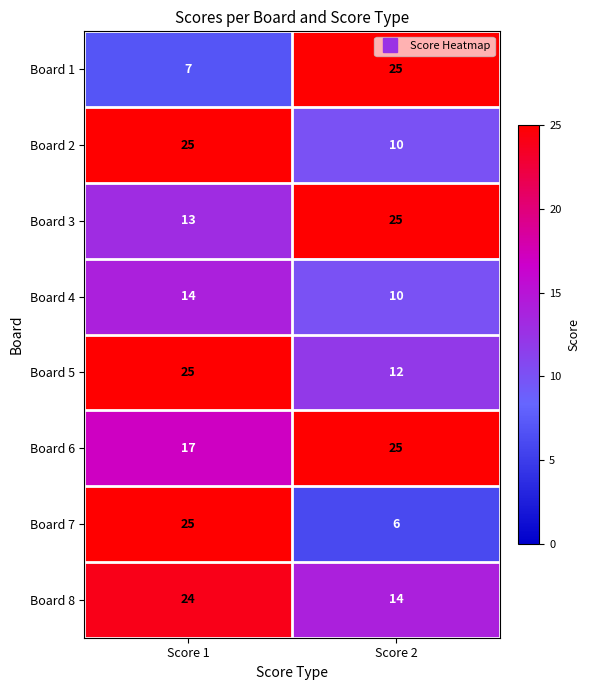

What is the difference between the highest and lowest values at Score 2?

19